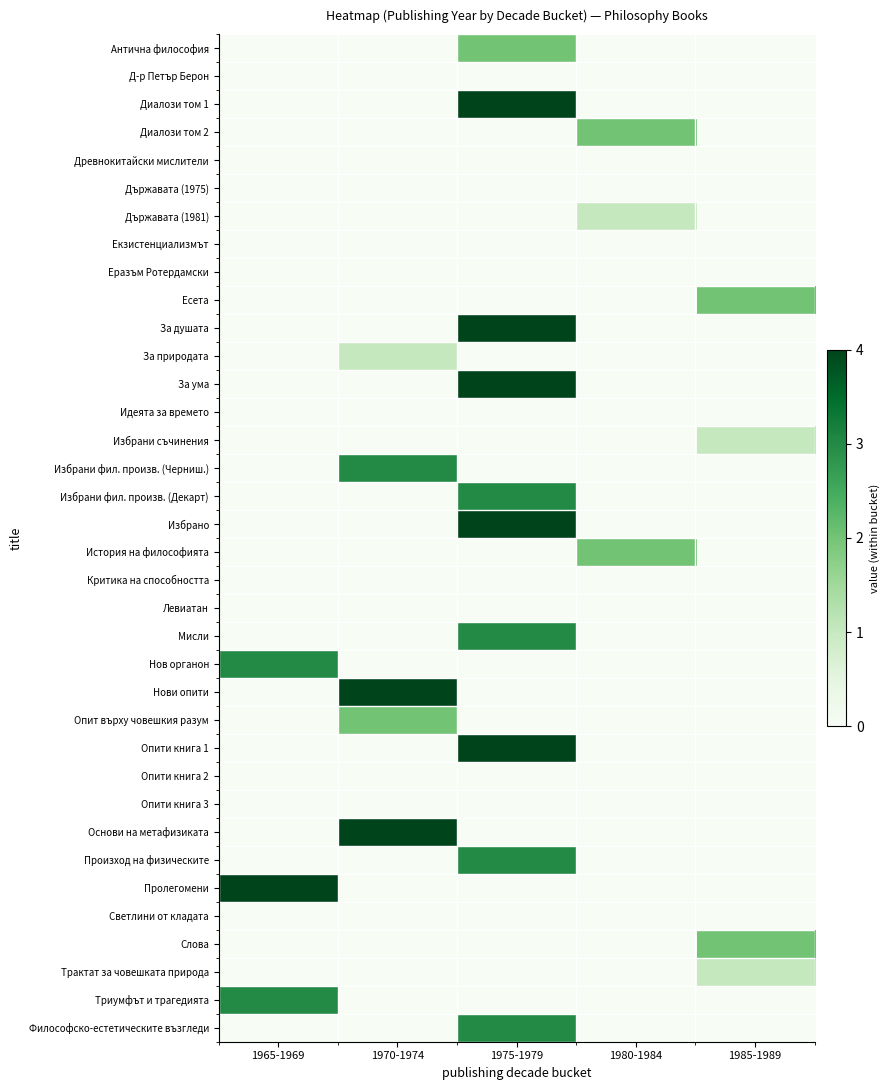

Reading left to right, list all the values displayed in this chart.

Антична философия: 1965-1969=0.0	1970-1974=0.0	1975-1979=0.5	1980-1984=0.0	1985-1989=0.0
Д-р Петър Берон: 1965-1969=0.0	1970-1974=0.0	1975-1979=0.0	1980-1984=0.0	1985-1989=0.0
Диалози том 1: 1965-1969=0.0	1970-1974=0.0	1975-1979=1.0	1980-1984=0.0	1985-1989=0.0
Диалози том 2: 1965-1969=0.0	1970-1974=0.0	1975-1979=0.0	1980-1984=0.5	1985-1989=0.0
Древнокитайски мислители: 1965-1969=0.0	1970-1974=0.0	1975-1979=0.0	1980-1984=0.0	1985-1989=0.0
Държавата (1975): 1965-1969=0.0	1970-1974=0.0	1975-1979=0.0	1980-1984=0.0	1985-1989=0.0
Държавата (1981): 1965-1969=0.0	1970-1974=0.0	1975-1979=0.0	1980-1984=0.2	1985-1989=0.0
Екзистенциализмът: 1965-1969=0.0	1970-1974=0.0	1975-1979=0.0	1980-1984=0.0	1985-1989=0.0
Еразъм Ротердамски: 1965-1969=0.0	1970-1974=0.0	1975-1979=0.0	1980-1984=0.0	1985-1989=0.0
Есета: 1965-1969=0.0	1970-1974=0.0	1975-1979=0.0	1980-1984=0.0	1985-1989=0.5
За душата: 1965-1969=0.0	1970-1974=0.0	1975-1979=1.0	1980-1984=0.0	1985-1989=0.0
За природата: 1965-1969=0.0	1970-1974=0.2	1975-1979=0.0	1980-1984=0.0	1985-1989=0.0
За ума: 1965-1969=0.0	1970-1974=0.0	1975-1979=1.0	1980-1984=0.0	1985-1989=0.0
Идеята за времето: 1965-1969=0.0	1970-1974=0.0	1975-1979=0.0	1980-1984=0.0	1985-1989=0.0
Избрани съчинения: 1965-1969=0.0	1970-1974=0.0	1975-1979=0.0	1980-1984=0.0	1985-1989=0.2
Избрани фил. произв. (Черниш.): 1965-1969=0.0	1970-1974=0.8	1975-1979=0.0	1980-1984=0.0	1985-1989=0.0
Избрани фил. произв. (Декарт): 1965-1969=0.0	1970-1974=0.0	1975-1979=0.8	1980-1984=0.0	1985-1989=0.0
Избрано: 1965-1969=0.0	1970-1974=0.0	1975-1979=1.0	1980-1984=0.0	1985-1989=0.0
История на философията: 1965-1969=0.0	1970-1974=0.0	1975-1979=0.0	1980-1984=0.5	1985-1989=0.0
Критика на способността: 1965-1969=0.0	1970-1974=0.0	1975-1979=0.0	1980-1984=0.0	1985-1989=0.0
Левиатан: 1965-1969=0.0	1970-1974=0.0	1975-1979=0.0	1980-1984=0.0	1985-1989=0.0
Мисли: 1965-1969=0.0	1970-1974=0.0	1975-1979=0.8	1980-1984=0.0	1985-1989=0.0
Нов органон: 1965-1969=0.8	1970-1974=0.0	1975-1979=0.0	1980-1984=0.0	1985-1989=0.0
Нови опити: 1965-1969=0.0	1970-1974=1.0	1975-1979=0.0	1980-1984=0.0	1985-1989=0.0
Опит върху човешкия разум: 1965-1969=0.0	1970-1974=0.5	1975-1979=0.0	1980-1984=0.0	1985-1989=0.0
Опити книга 1: 1965-1969=0.0	1970-1974=0.0	1975-1979=1.0	1980-1984=0.0	1985-1989=0.0
Опити книга 2: 1965-1969=0.0	1970-1974=0.0	1975-1979=0.0	1980-1984=0.0	1985-1989=0.0
Опити книга 3: 1965-1969=0.0	1970-1974=0.0	1975-1979=0.0	1980-1984=0.0	1985-1989=0.0
Основи на метафизиката: 1965-1969=0.0	1970-1974=1.0	1975-1979=0.0	1980-1984=0.0	1985-1989=0.0
Произход на физическите: 1965-1969=0.0	1970-1974=0.0	1975-1979=0.8	1980-1984=0.0	1985-1989=0.0
Пролегомени: 1965-1969=1.0	1970-1974=0.0	1975-1979=0.0	1980-1984=0.0	1985-1989=0.0
Светлини от кладата: 1965-1969=0.0	1970-1974=0.0	1975-1979=0.0	1980-1984=0.0	1985-1989=0.0
Слова: 1965-1969=0.0	1970-1974=0.0	1975-1979=0.0	1980-1984=0.0	1985-1989=0.5
Трактат за човешката природа: 1965-1969=0.0	1970-1974=0.0	1975-1979=0.0	1980-1984=0.0	1985-1989=0.2
Триумфът и трагедията: 1965-1969=0.8	1970-1974=0.0	1975-1979=0.0	1980-1984=0.0	1985-1989=0.0
Философско-естетическите възгледи: 1965-1969=0.0	1970-1974=0.0	1975-1979=0.8	1980-1984=0.0	1985-1989=0.0